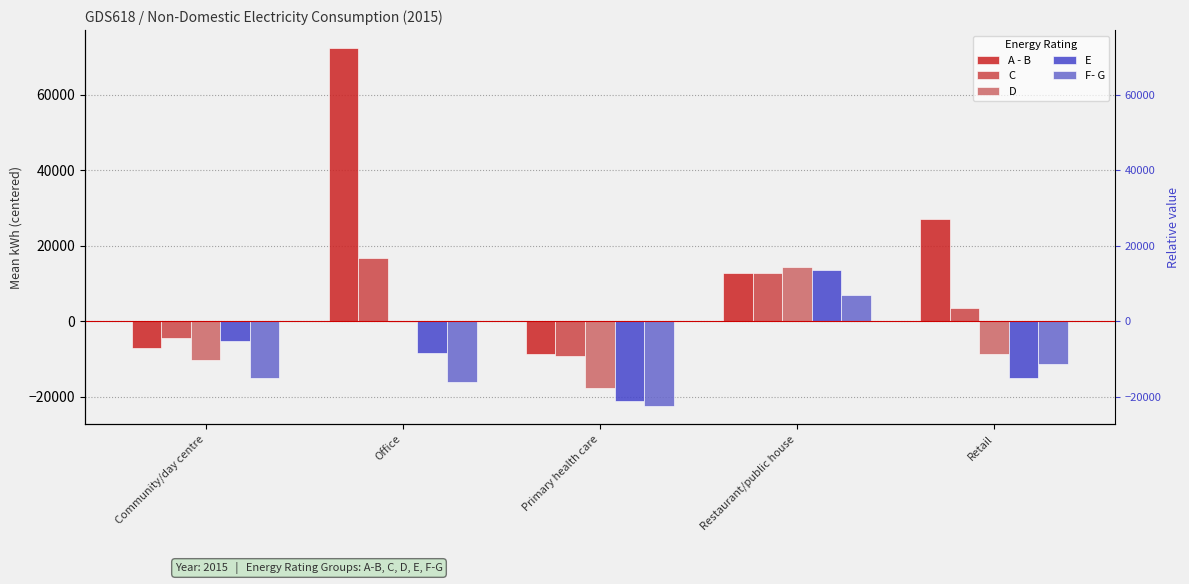

What is the sum of all C values?

19416.4